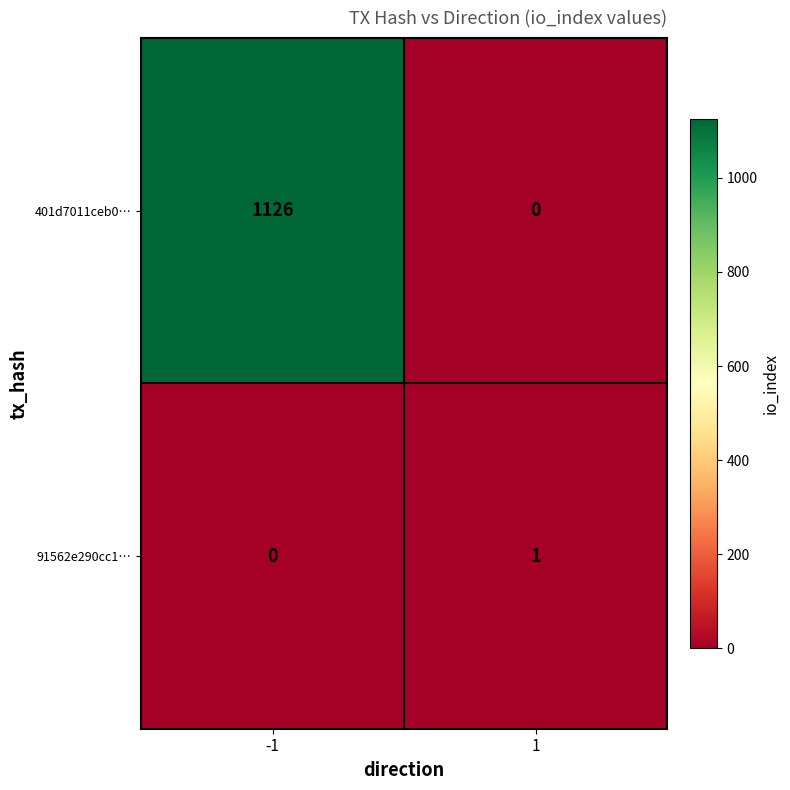

The 401d7011ceb0… series shows 0 at 1. True or false?

True